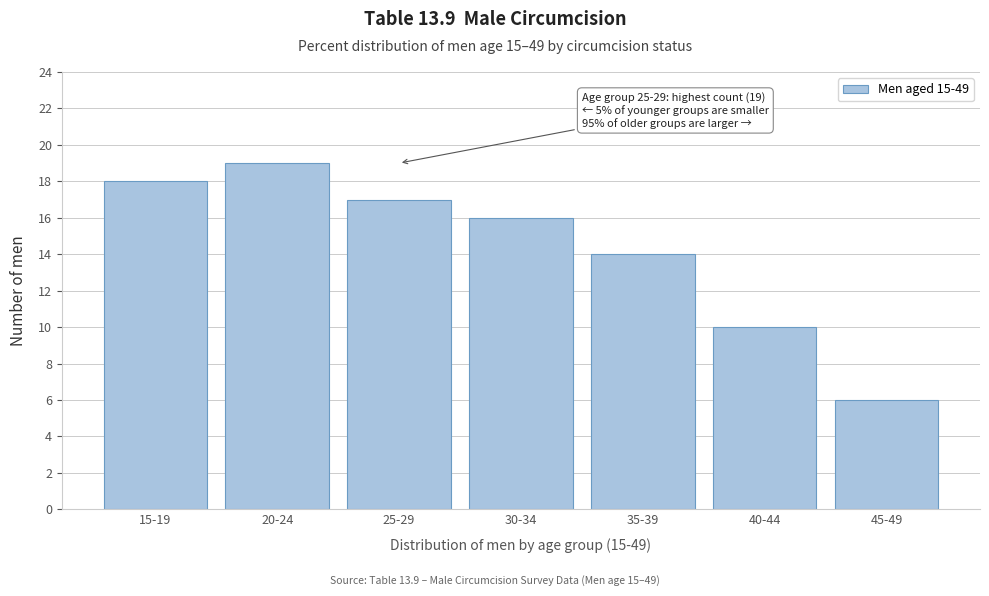

Reading left to right, list all the values displayed in this chart.

15-19=18	20-24=19	25-29=17	30-34=16	35-39=14	40-44=10	45-49=6